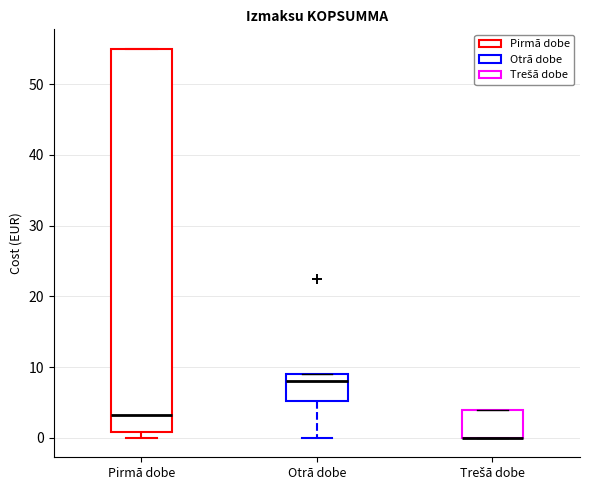

Where does the lower whisker of the box for Otrā dobe end on the y-axis? The values are not printed on the chart, so give them approximately, as read against the axis.

0